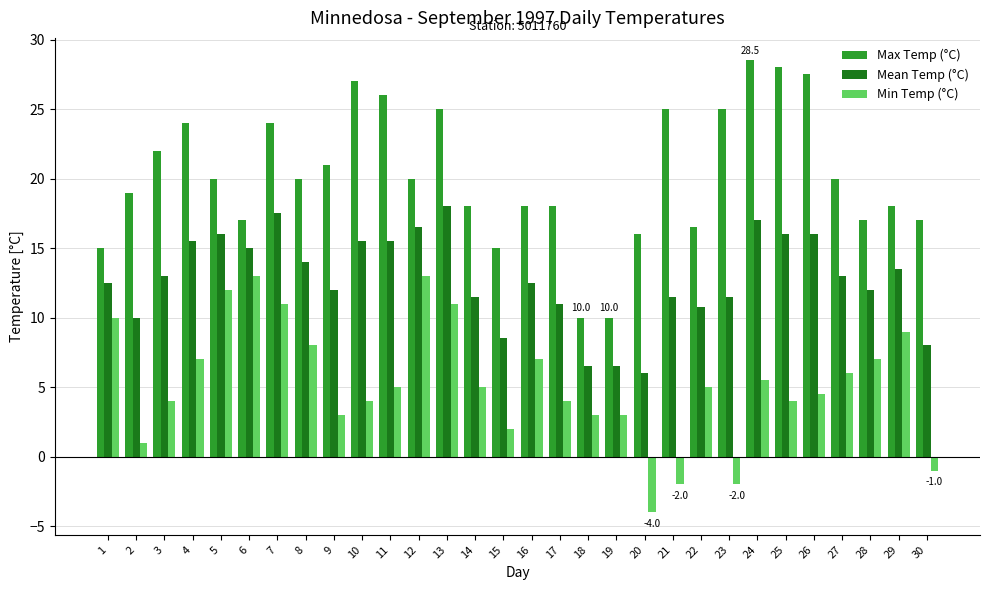

Does the chart contain any negative values?

Yes